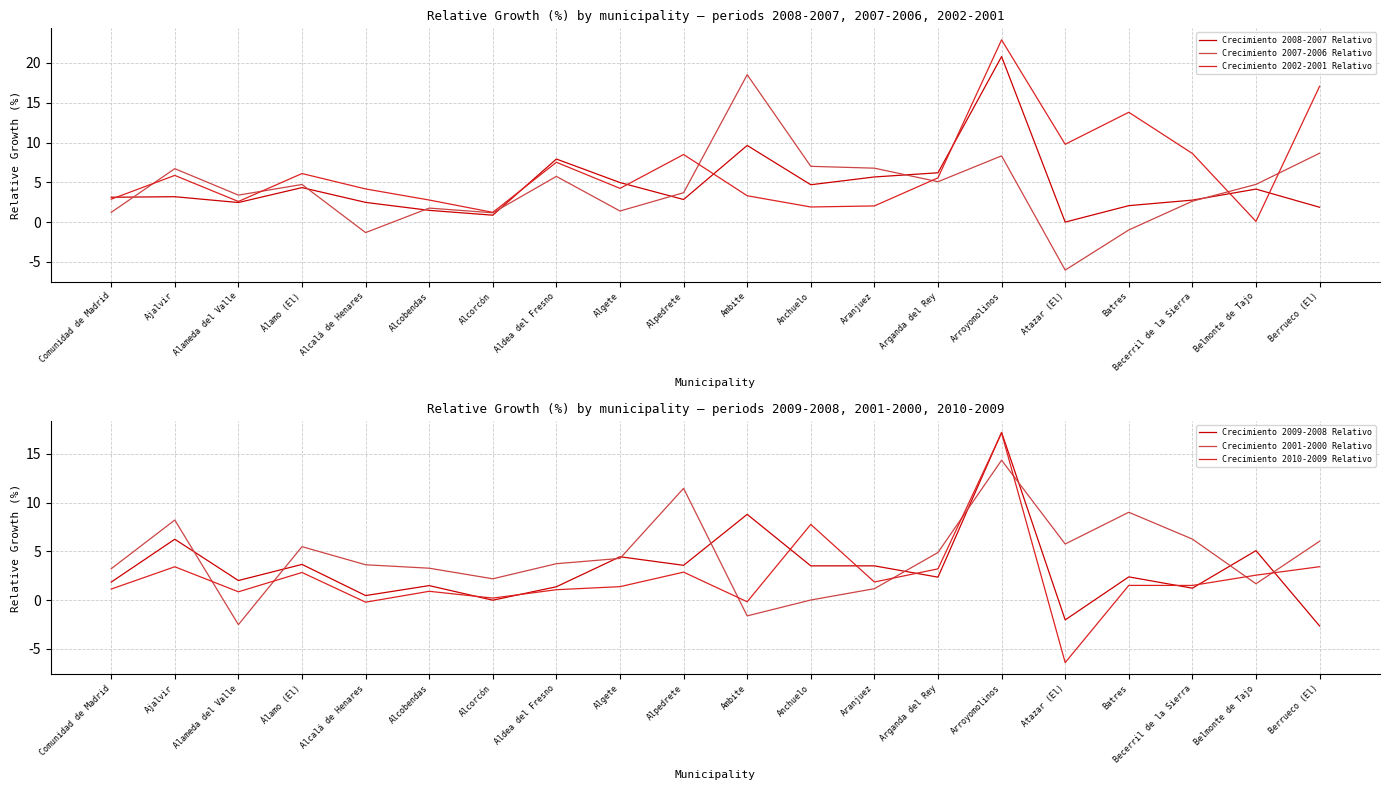

What is the greatest value displayed?

22.9